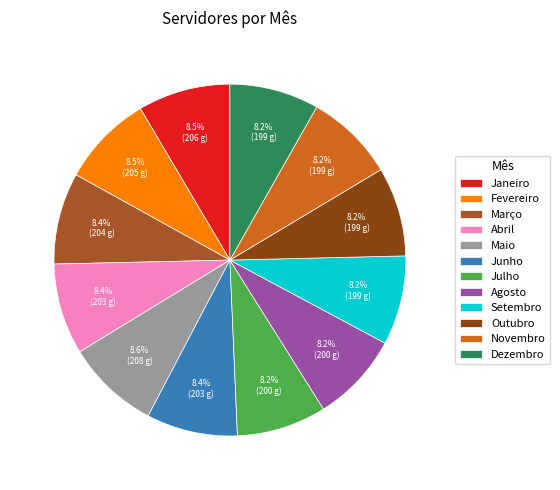

To the nearest percent, what is the average slice percentage?

8%